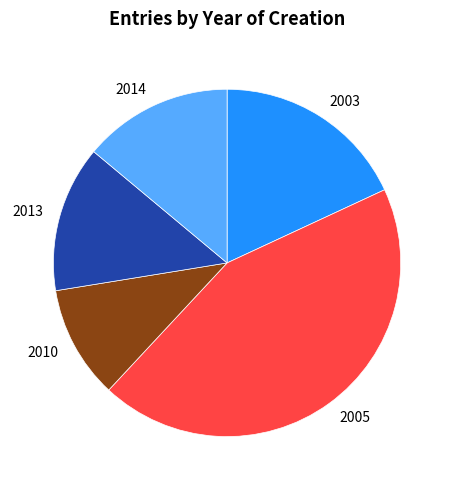

Which category has the biggest portion of the pie?

2005